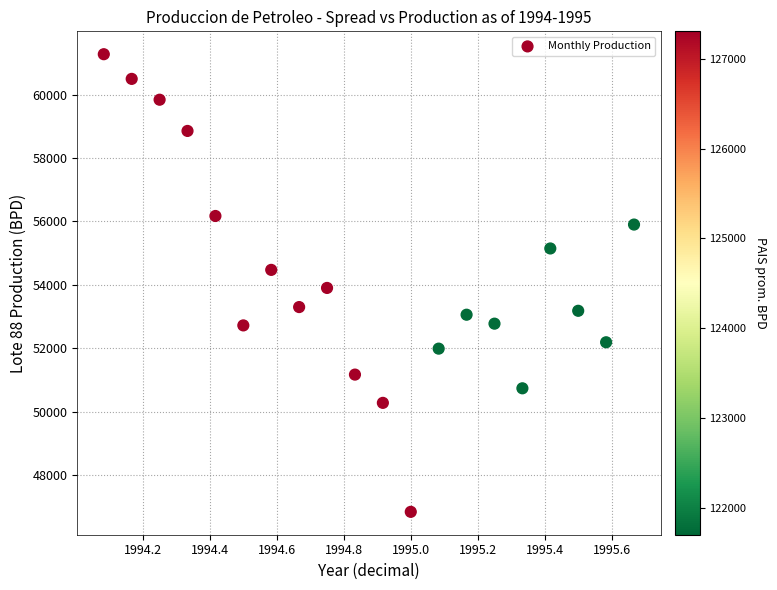

What is the range of X values (max minus min)?

1.6